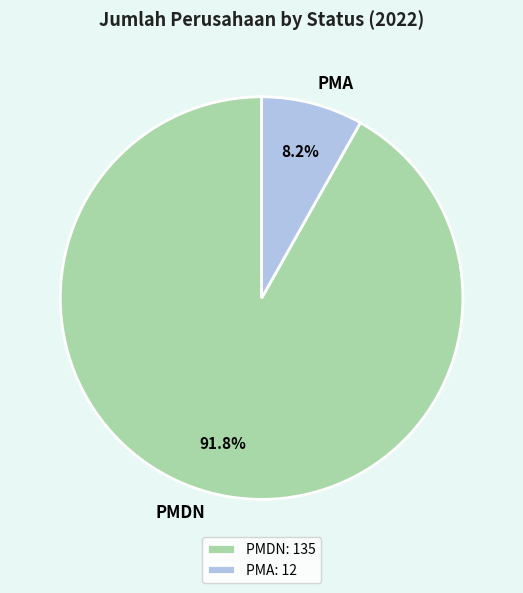

Which category has the biggest portion of the pie?

PMDN